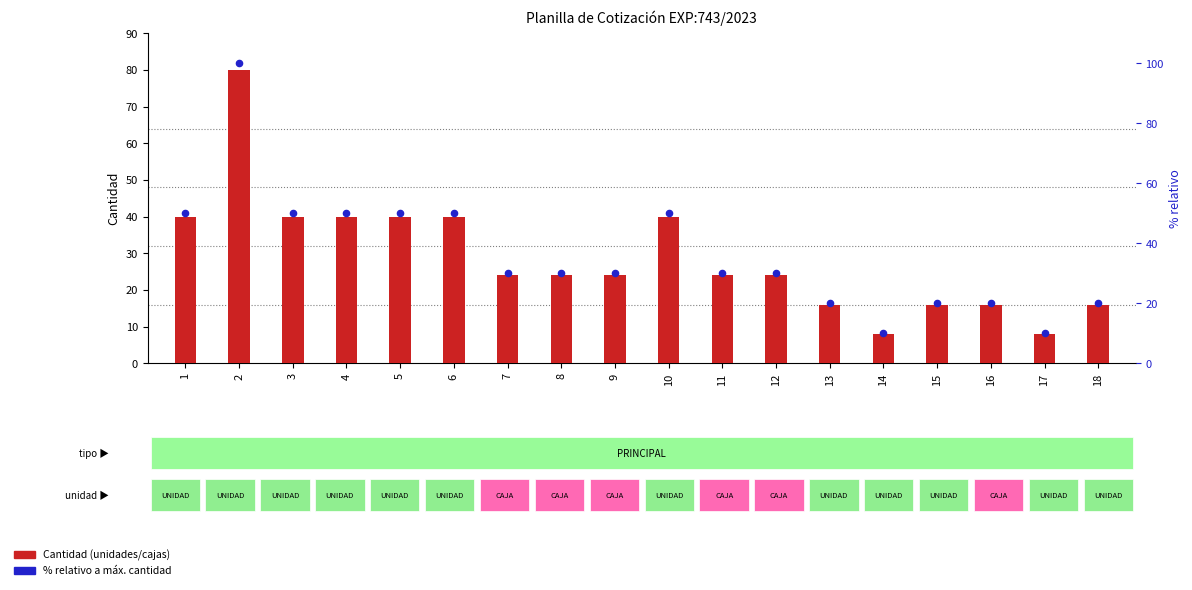

Which series has the largest total across all categories?

% relativo a máx. cantidad